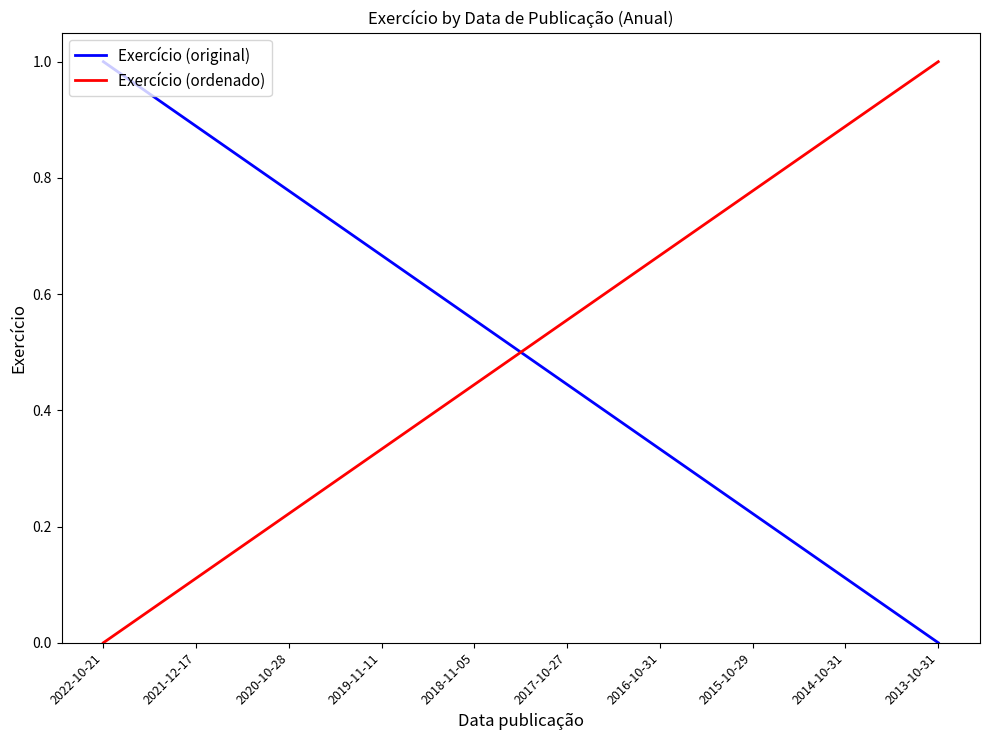

What is the difference between the maximum and minimum values in the Exercício (original) series?

1.0